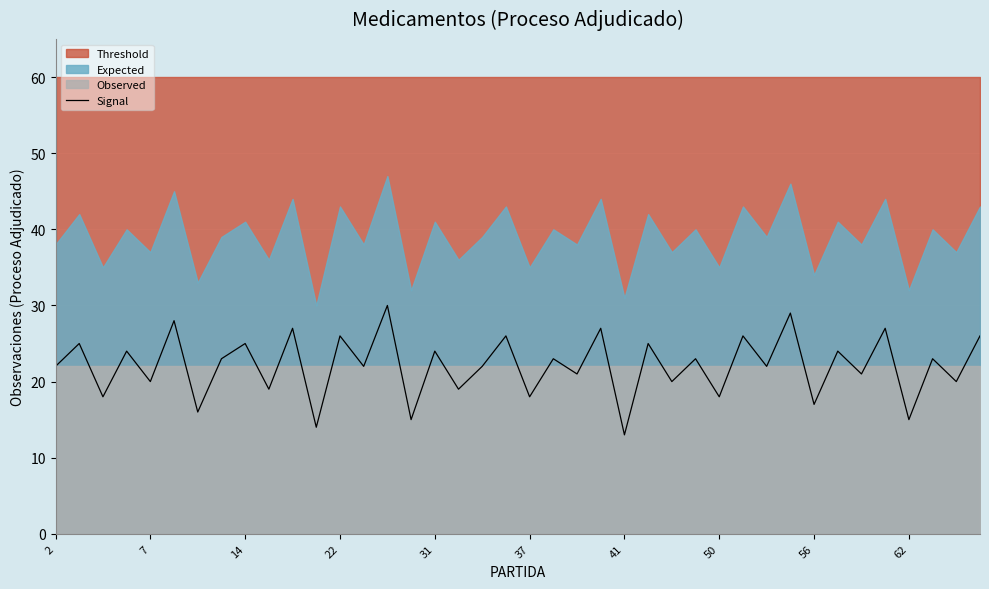

What is the difference between the maximum and minimum values?

17